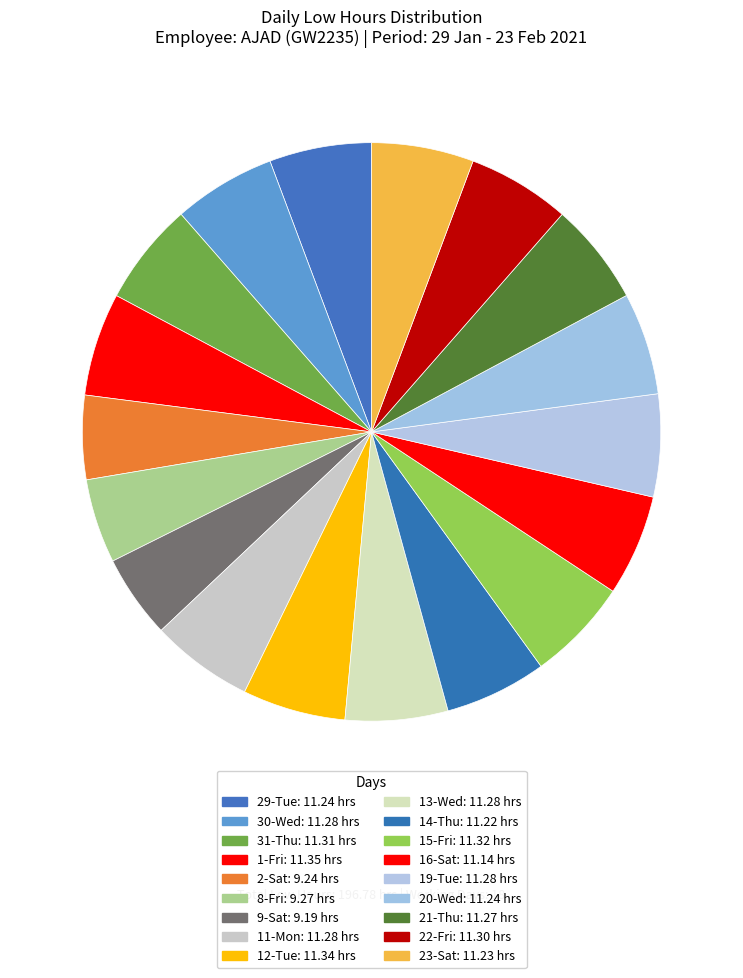

To the nearest percent, what is the combined percentage of 12-Tue and 22-Fri?

12%